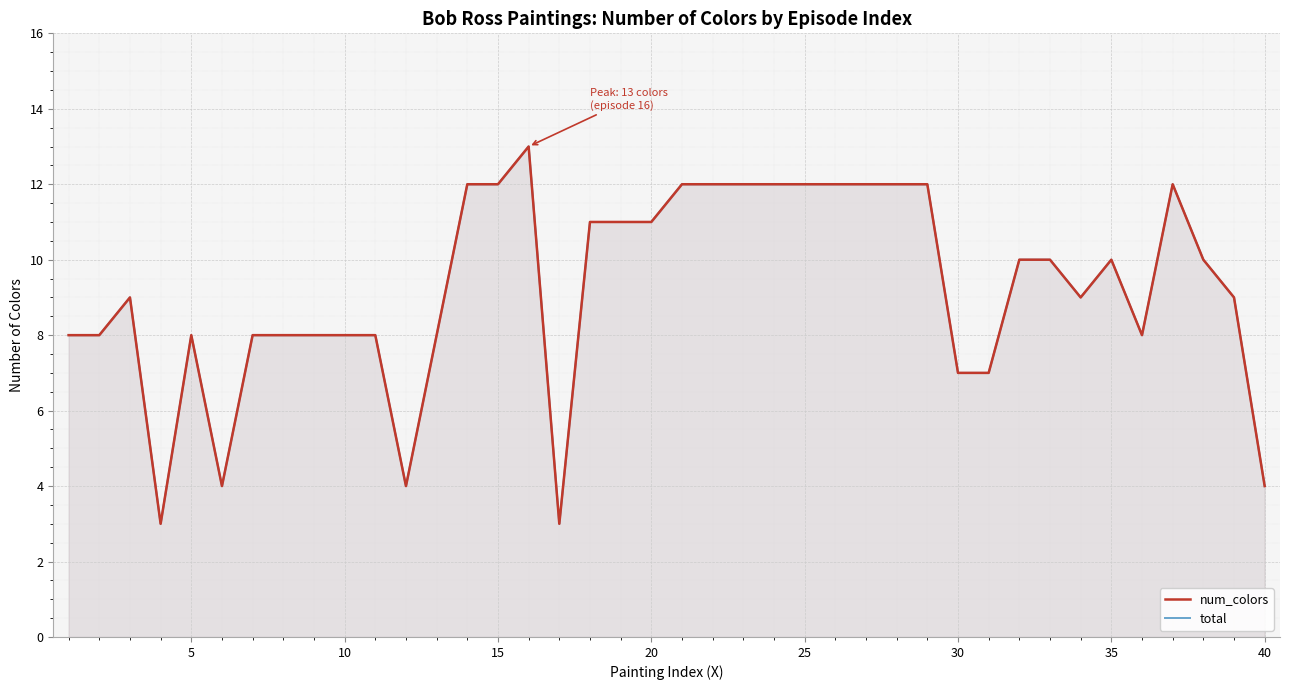

At which label does total reach its peak?

15